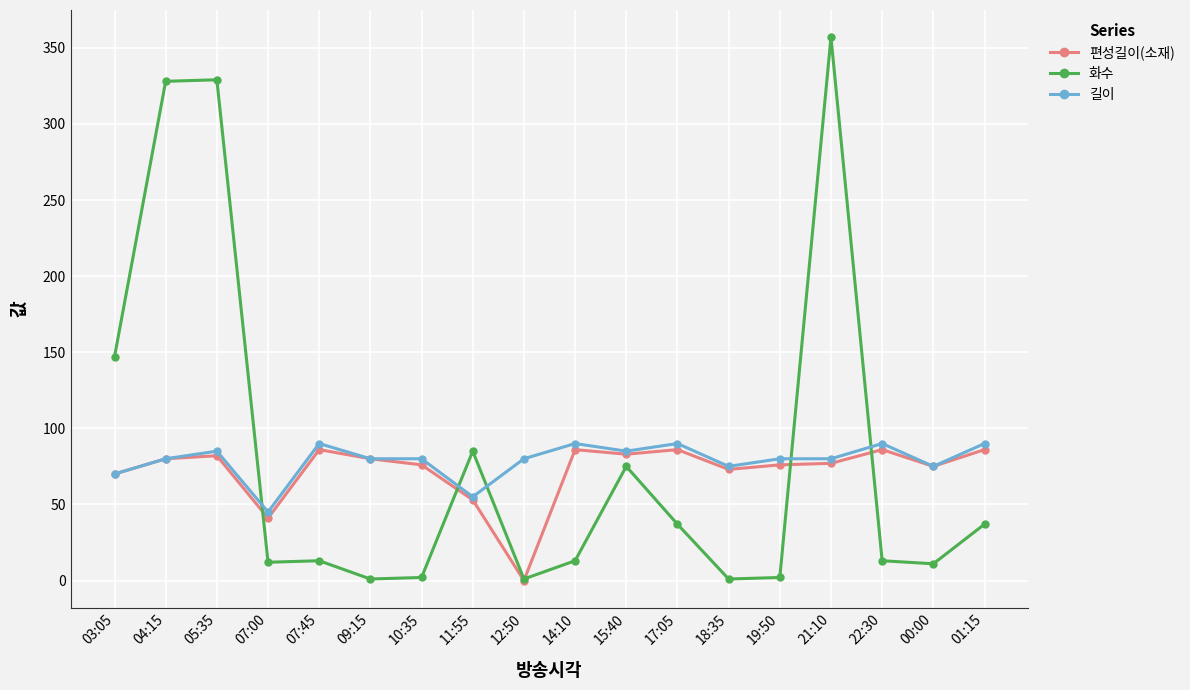

Where is 화수 nearest to the value 179?

03:05